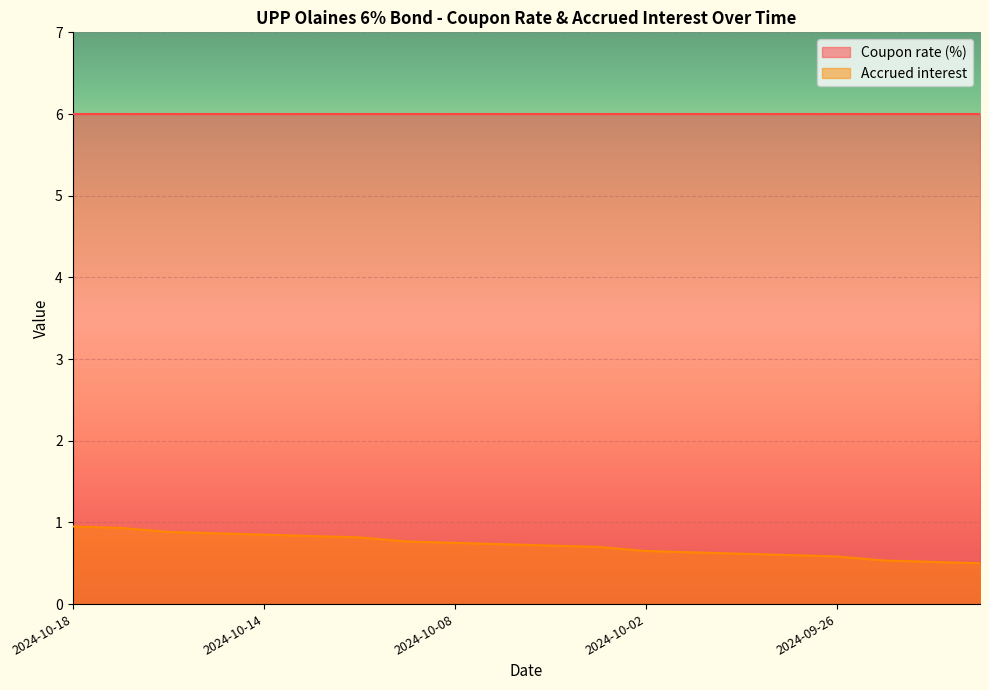

What position from the right is 2024-10-18?

20